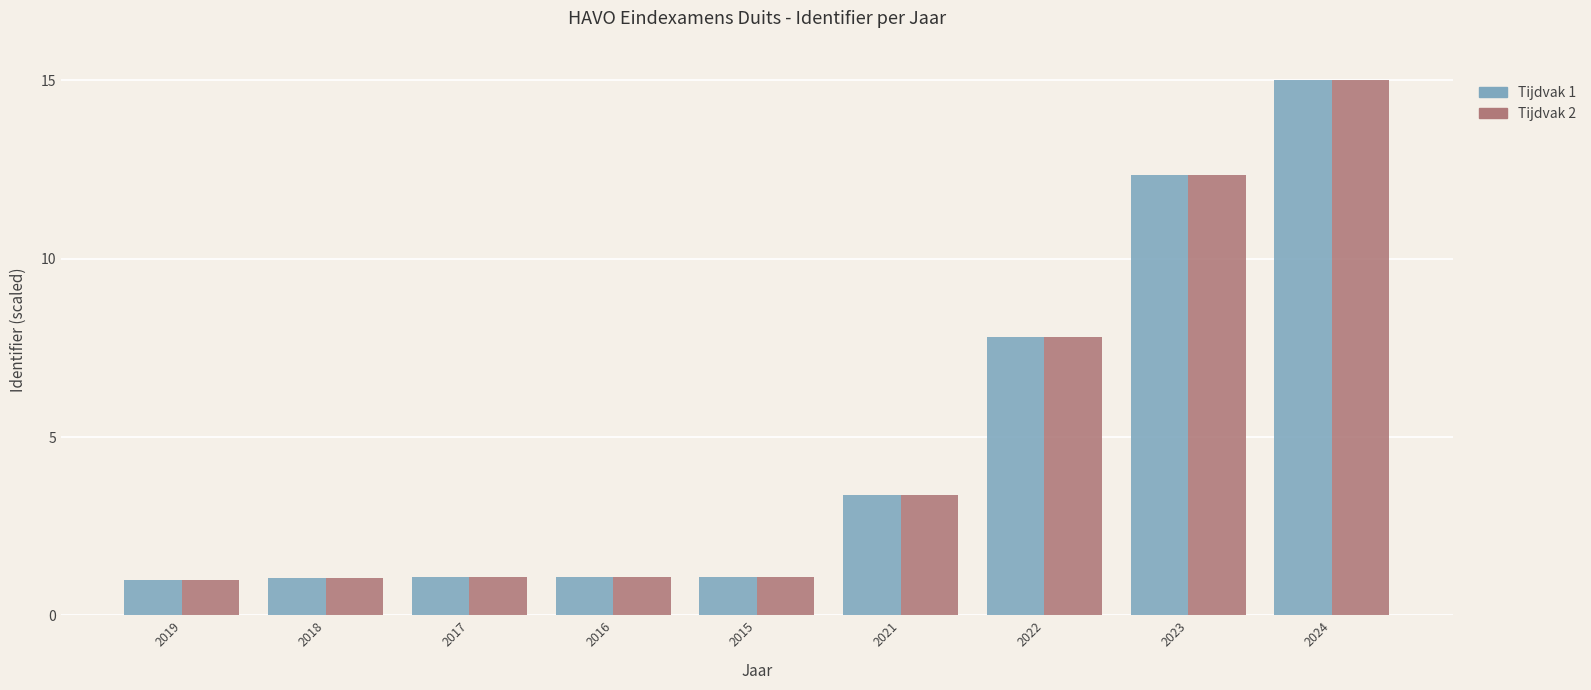

What is the greatest value displayed?

15.0